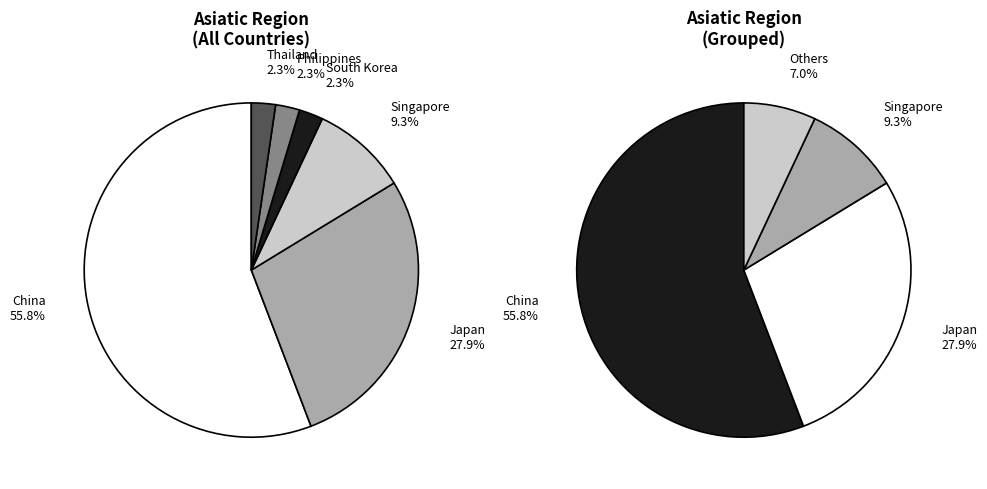

How many slices are in this pie chart?

6